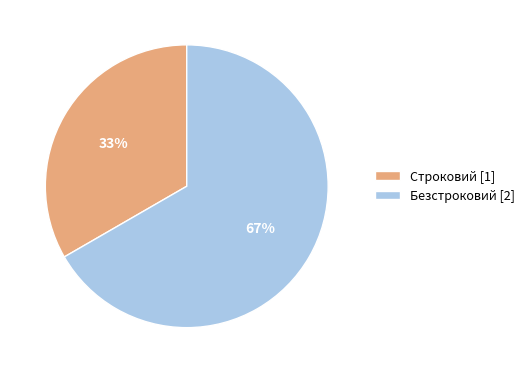

How many slices are in this pie chart?

2